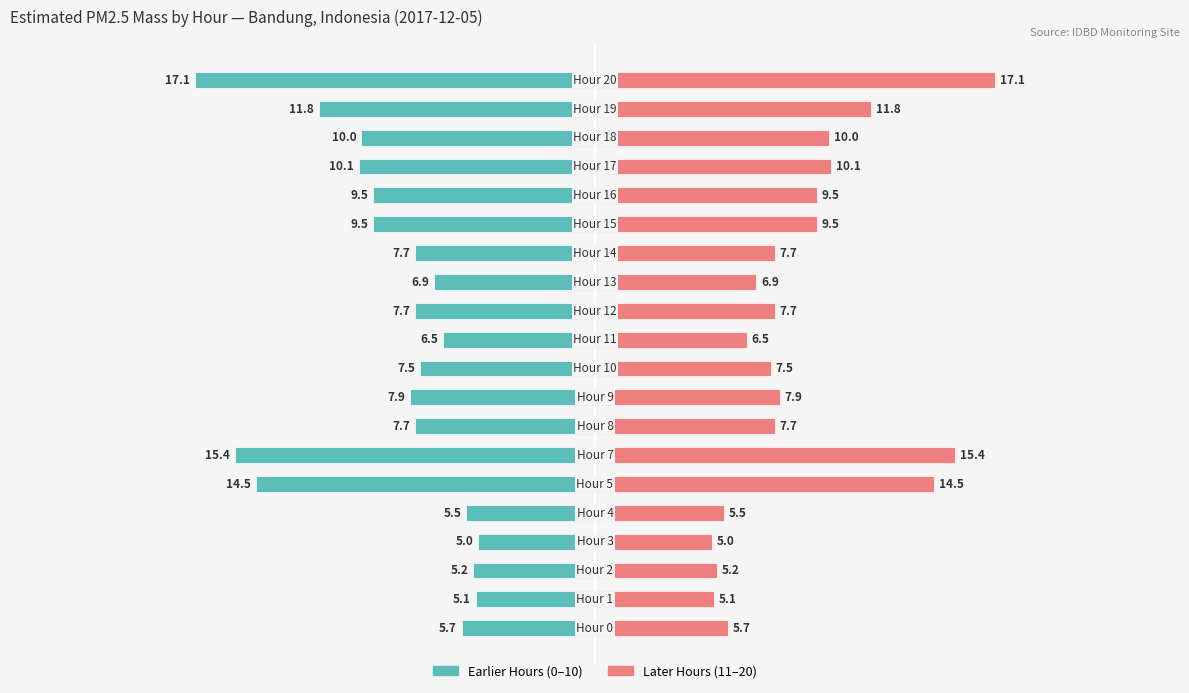

Which series has the largest range (max minus min)?

First Half Hours (0-10)